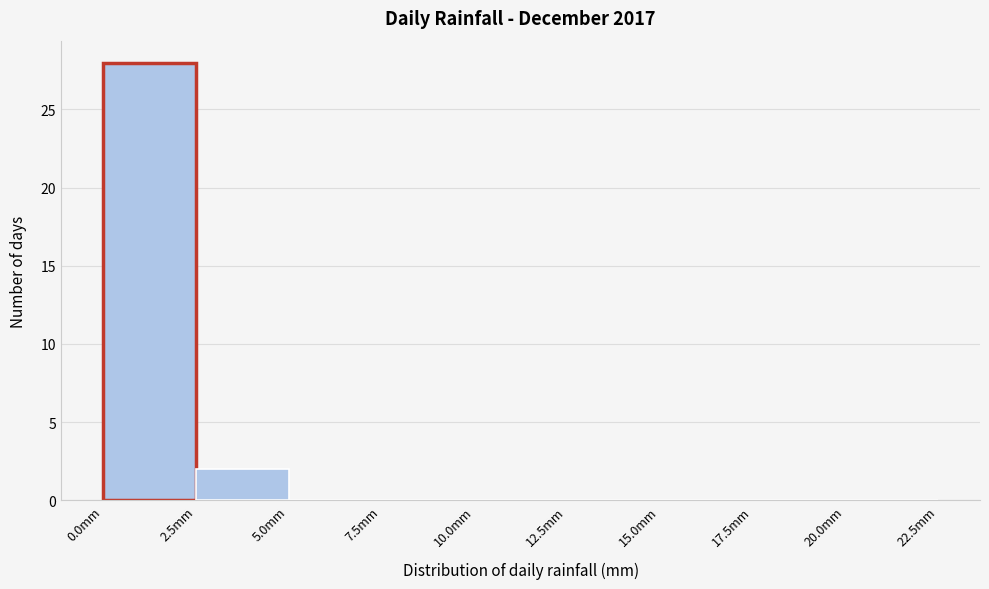

Reading left to right, list every bar in this chart as the range it spans on the x-axis followed by its height. The values are not printed on the chart, so give them approximately, as read against the axis.

0.0 to 2.5: 28
2.5 to 5.0: 2
5.0 to 7.5: 0
7.5 to 10.0: 0
10.0 to 12.5: 0
12.5 to 15.0: 0
15.0 to 17.5: 0
17.5 to 20.0: 0
20.0 to 22.5: 0